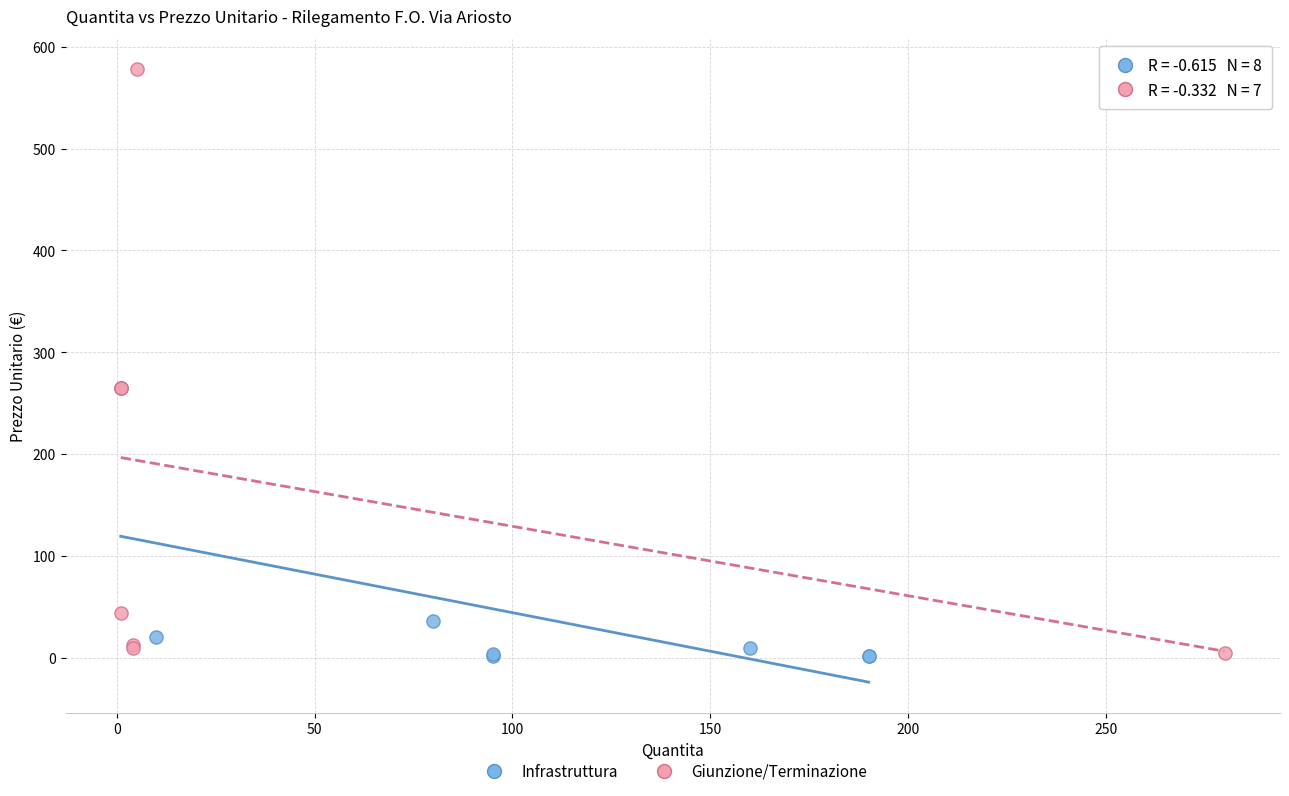

Which series contains the highest Y value?

Giunzione/Terminazione